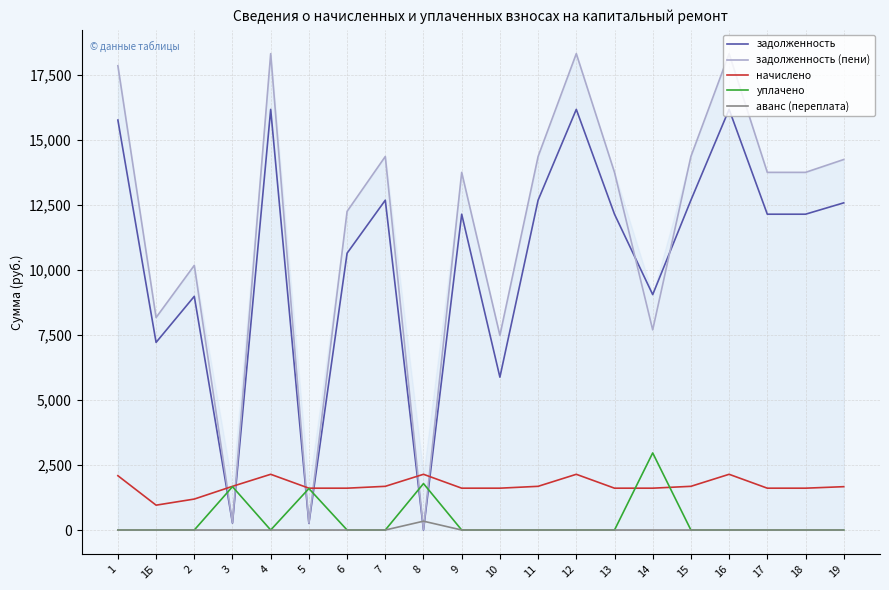

True or false: задолженность (пени) has more than 2 interior local peaks.

True